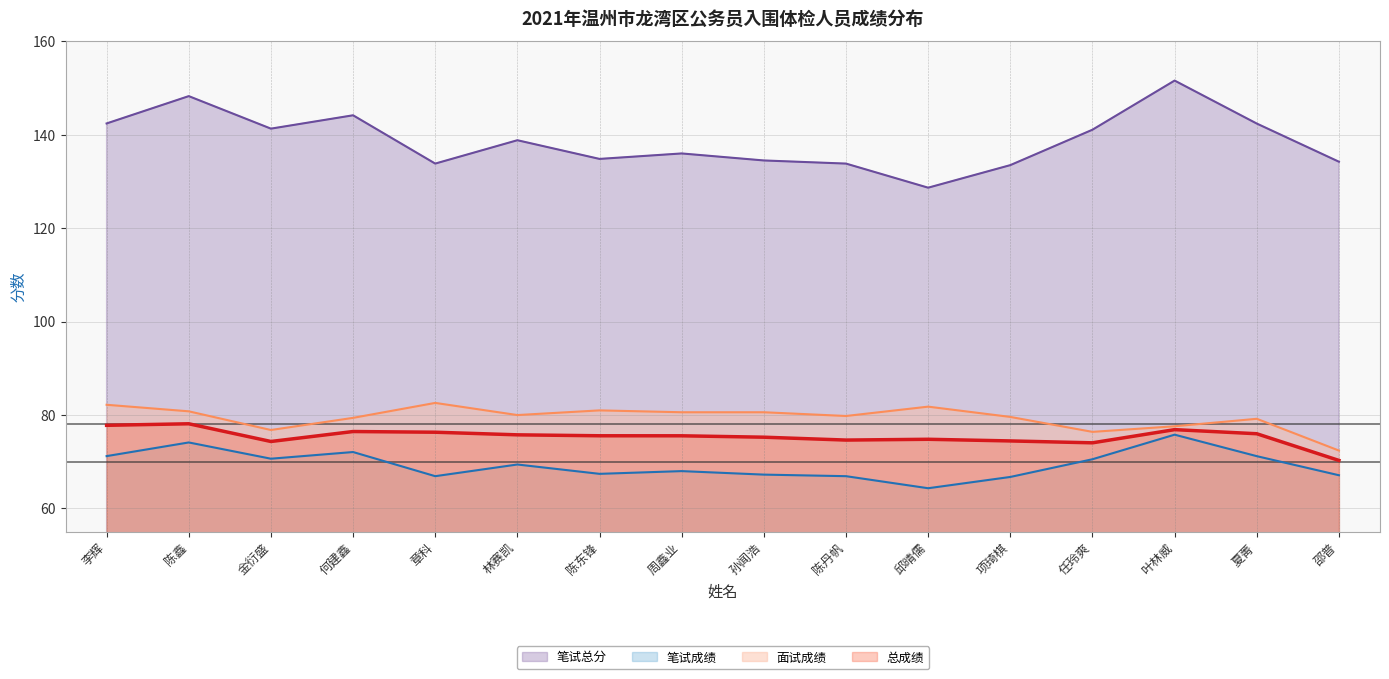

Is it true that 总成绩 equals 31.6 at 叶林威?

False